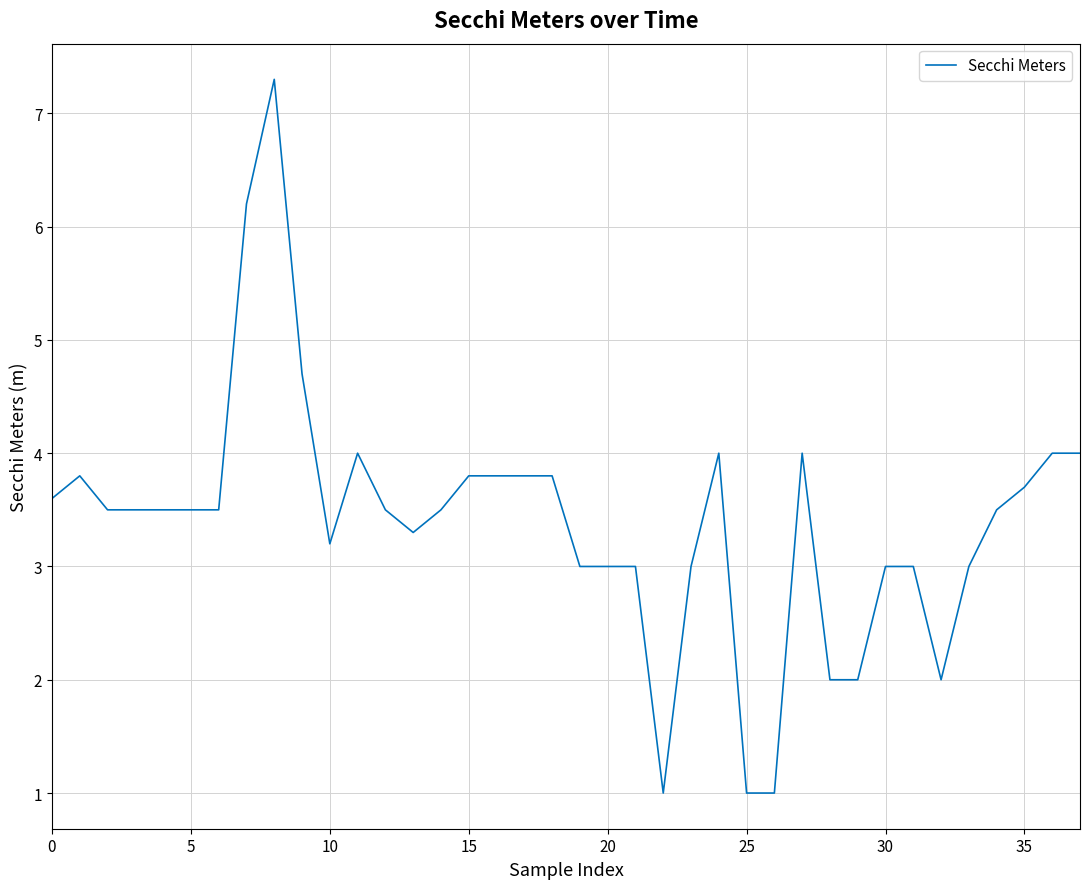

What is the maximum value shown in the chart?

7.3